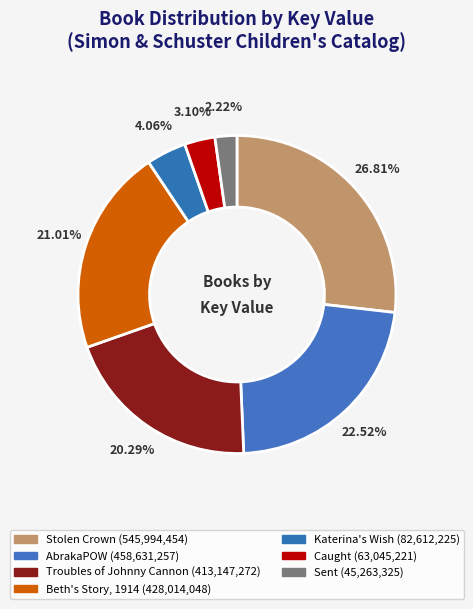

Count the number of slices in the pie.

7